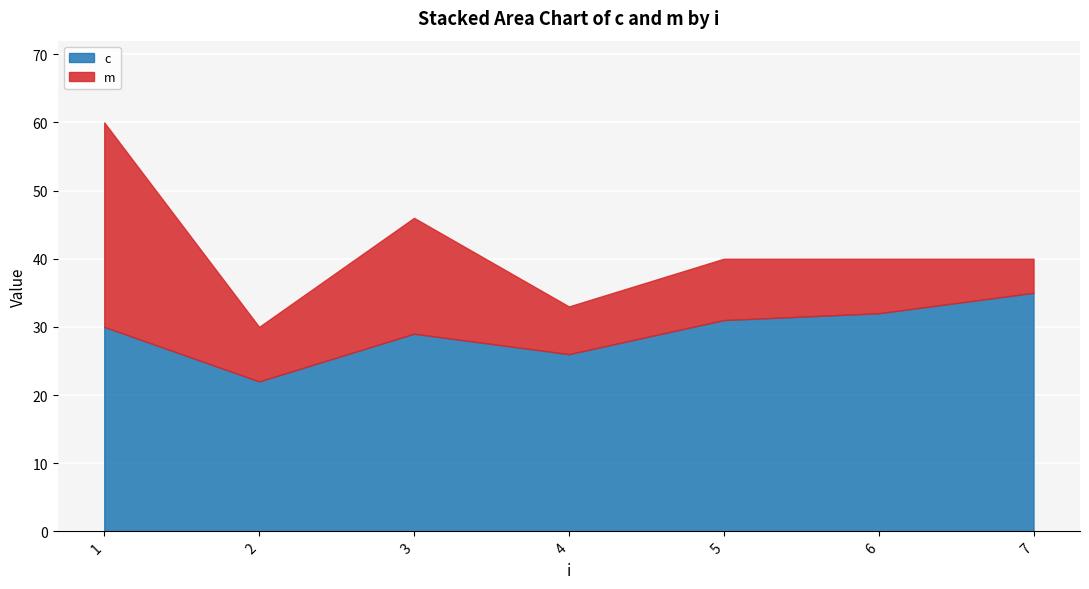

How many lines are shown in the chart?

2